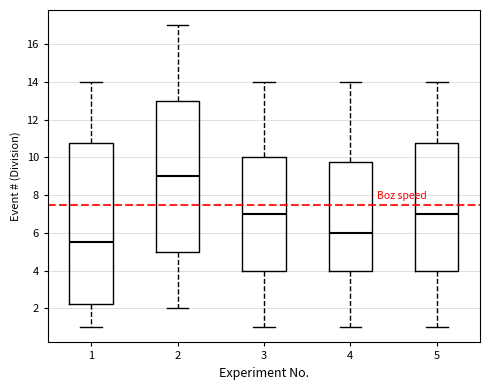

Where does the median line of the box at x = 1 sit on the y-axis? The values are not printed on the chart, so give them approximately, as read against the axis.

5.6